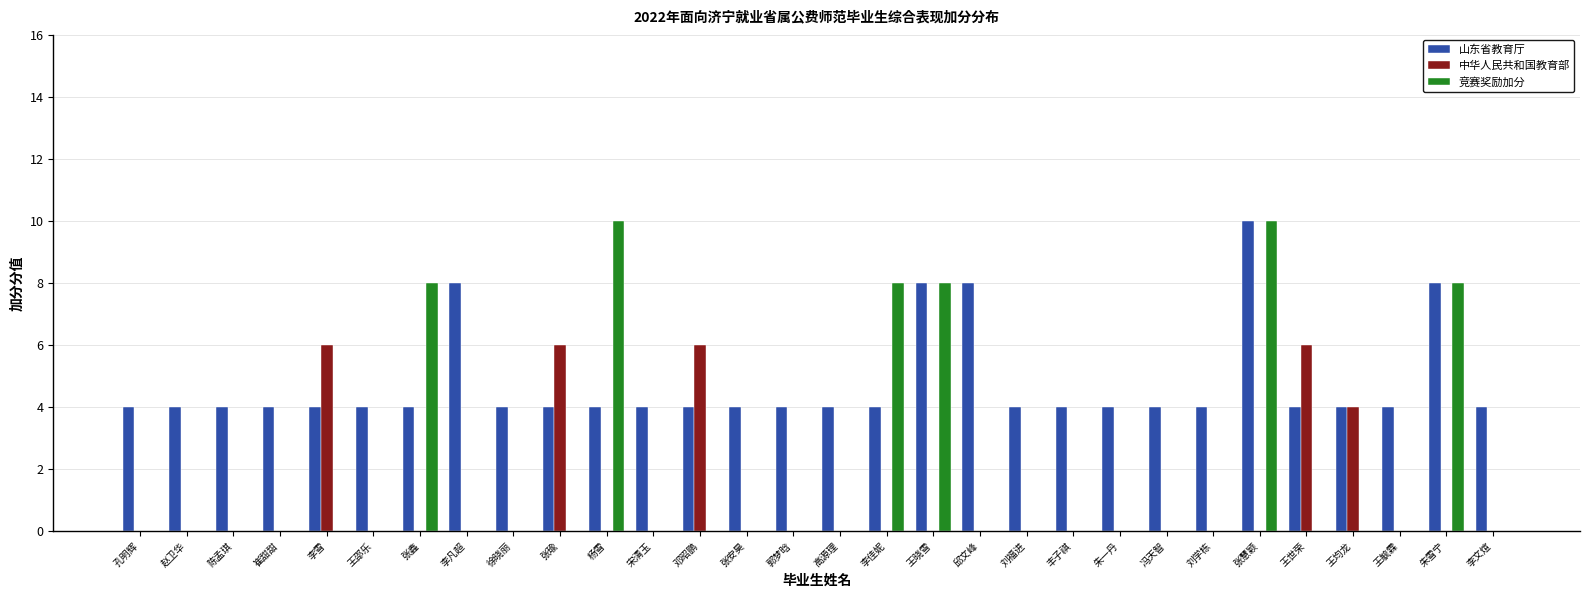

At which label does 山东省教育厅 reach its peak?

张慧颖